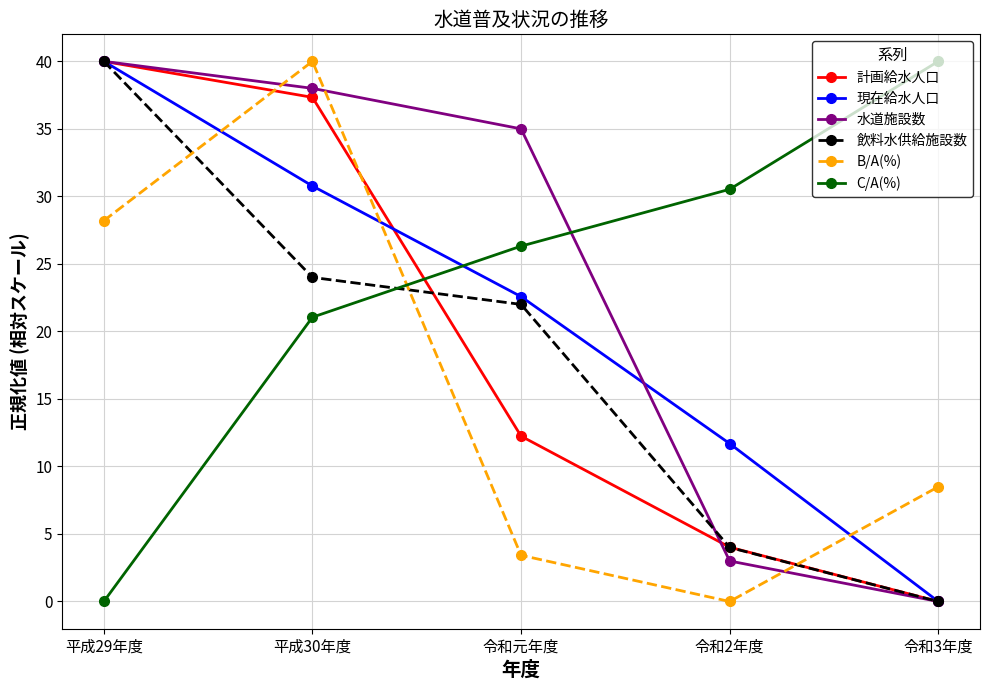

What is the difference between the 現在給水人口 values at 平成29年度 and 令和2年度?

28.3